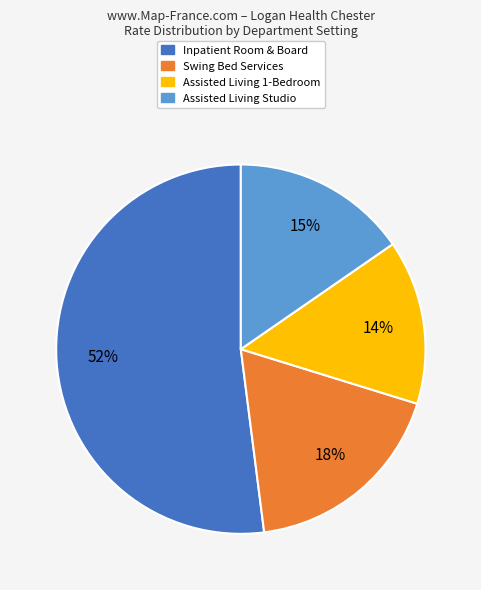

To the nearest percent, what is the difference between the Swing Bed Services and Assisted Living Studio slice percentages?

3%